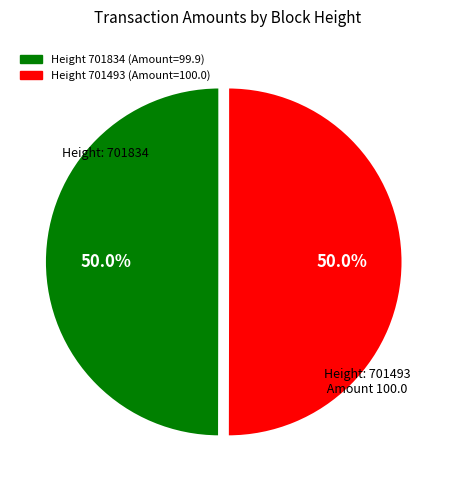

How many segments does this pie chart have?

2